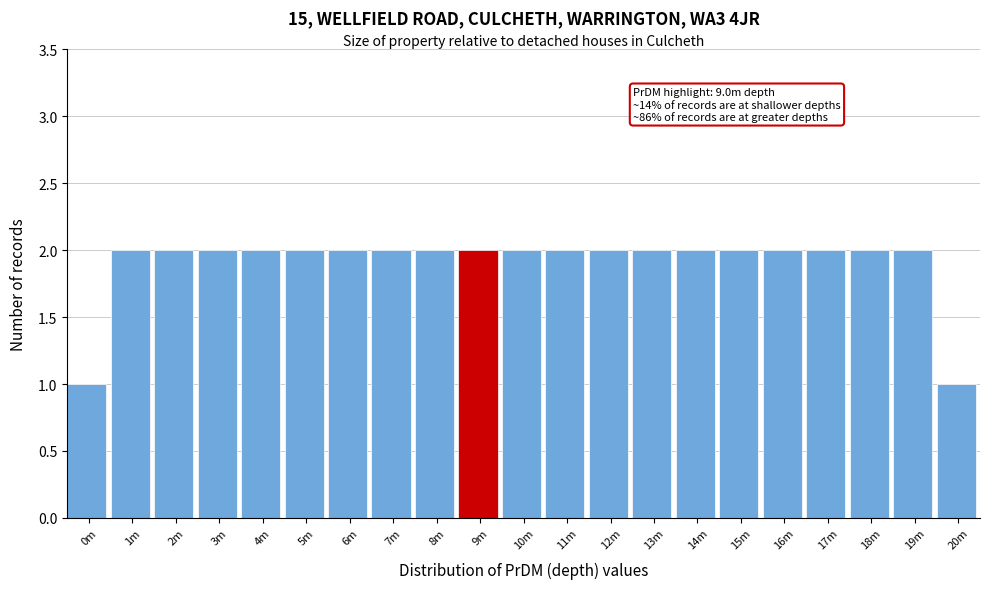

Reading left to right, transcribe all the data shown in this chart.

0m=1	1m=2	2m=2	3m=2	4m=2	5m=2	6m=2	7m=2	8m=2	9m=2	10m=2	11m=2	12m=2	13m=2	14m=2	15m=2	16m=2	17m=2	18m=2	19m=2	20m=1